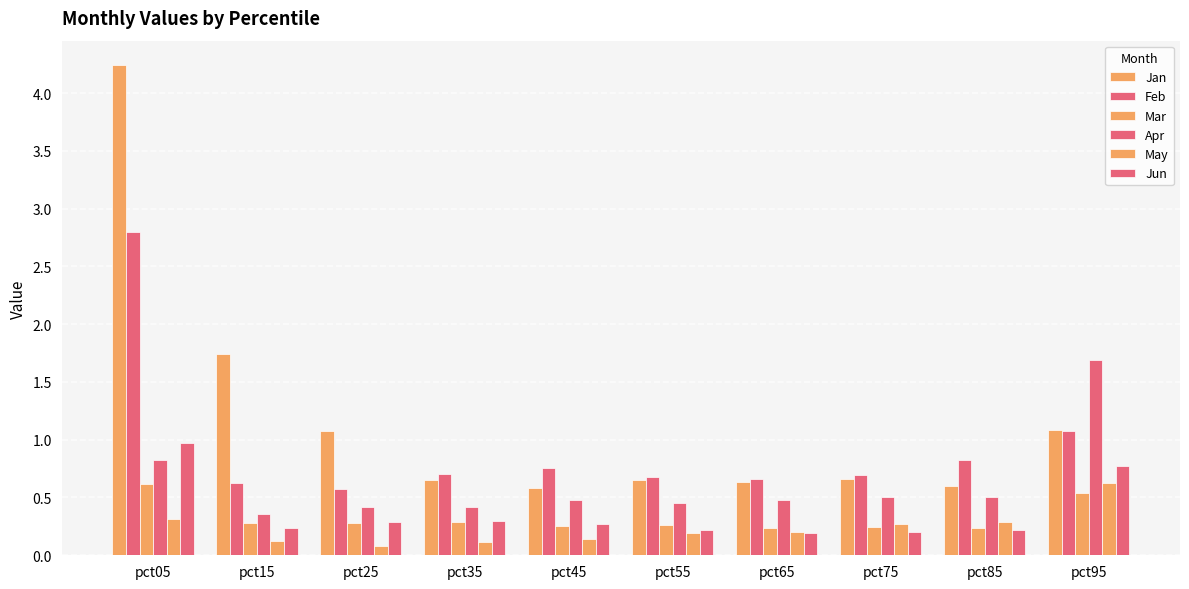

How many bars are there in each group?

6